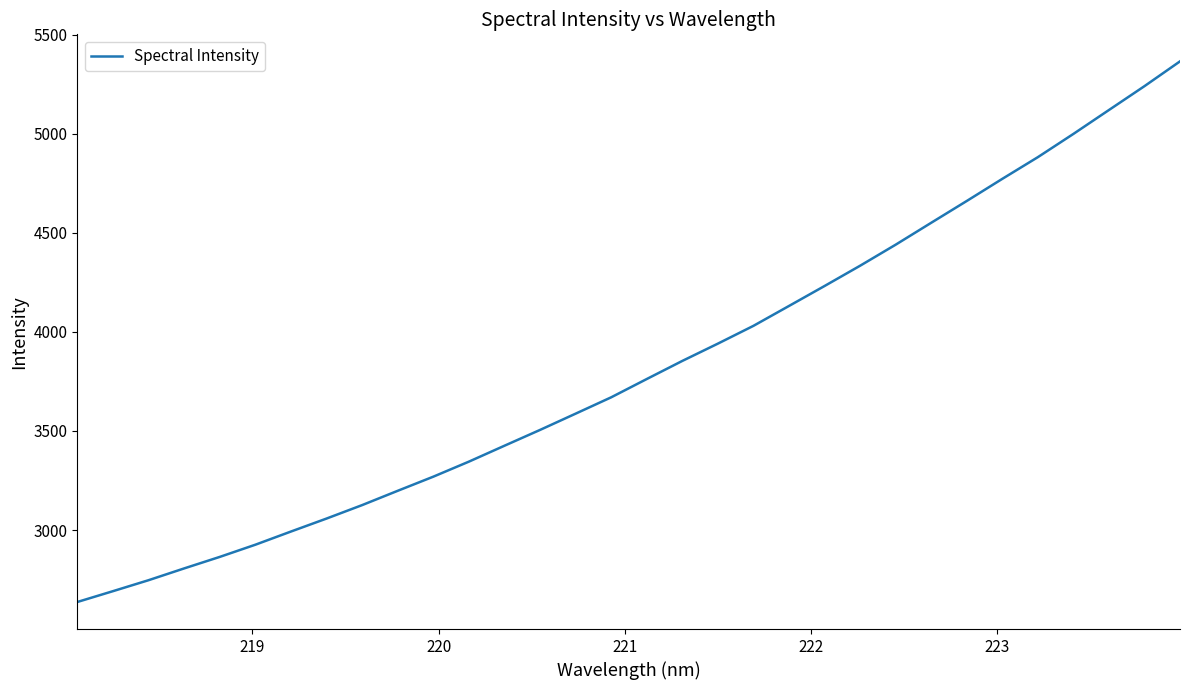

How many lines are shown in the chart?

1